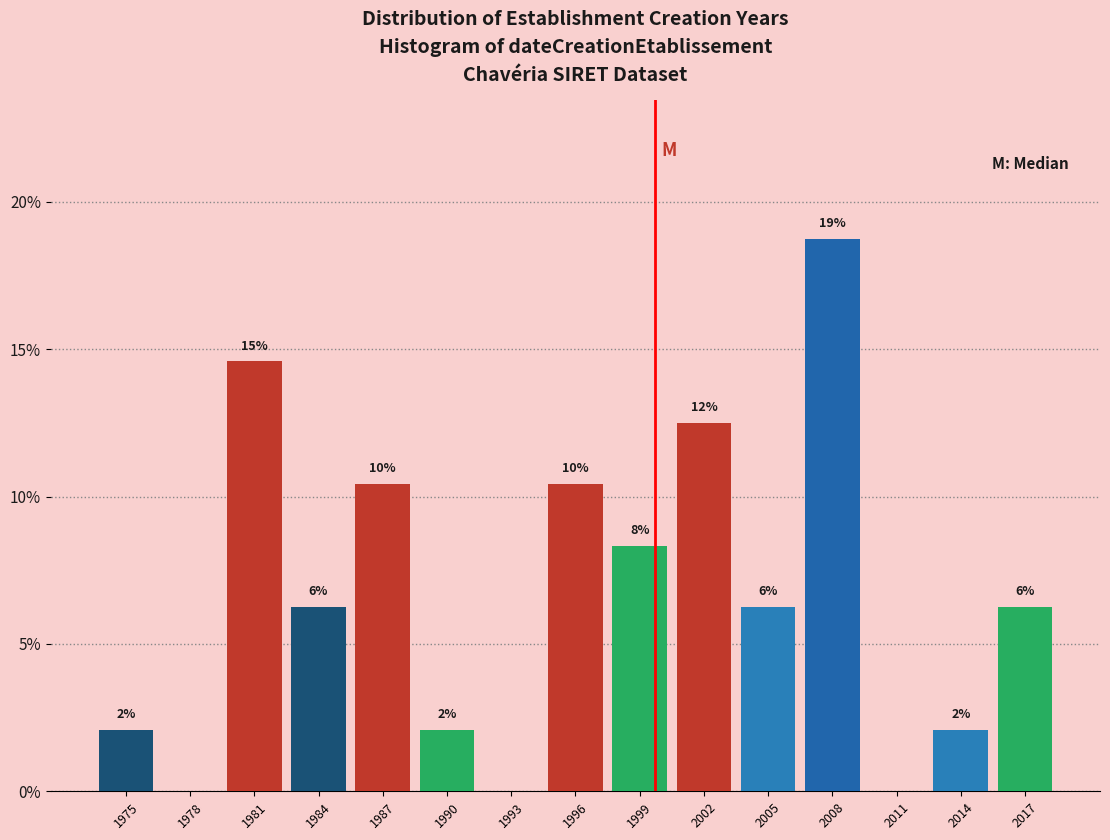

Are the bars horizontal?

No